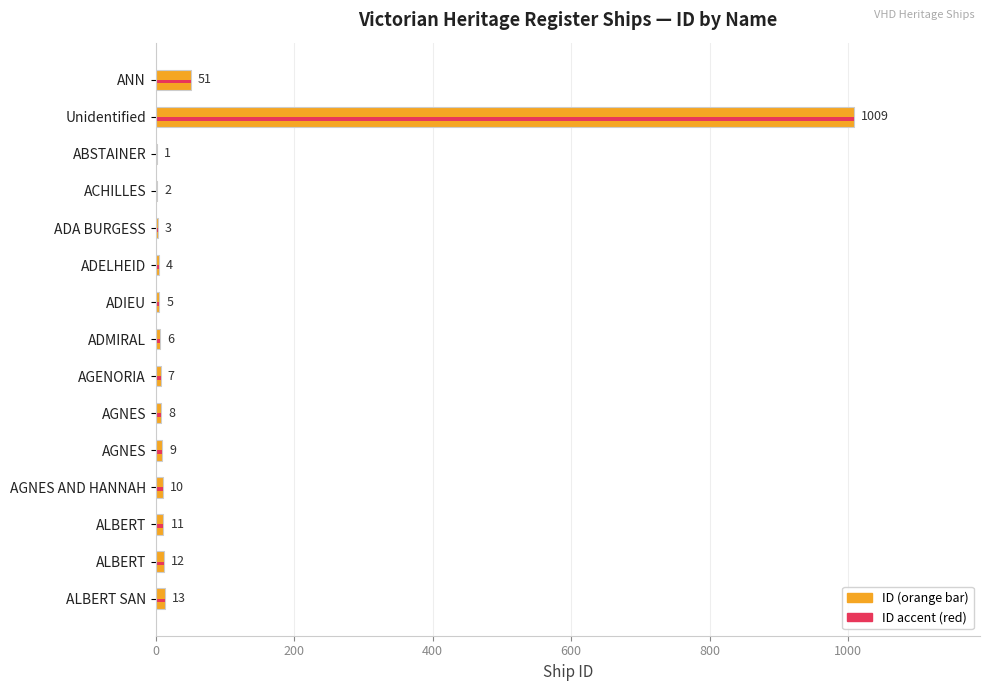

What is the sum of all values?

1151